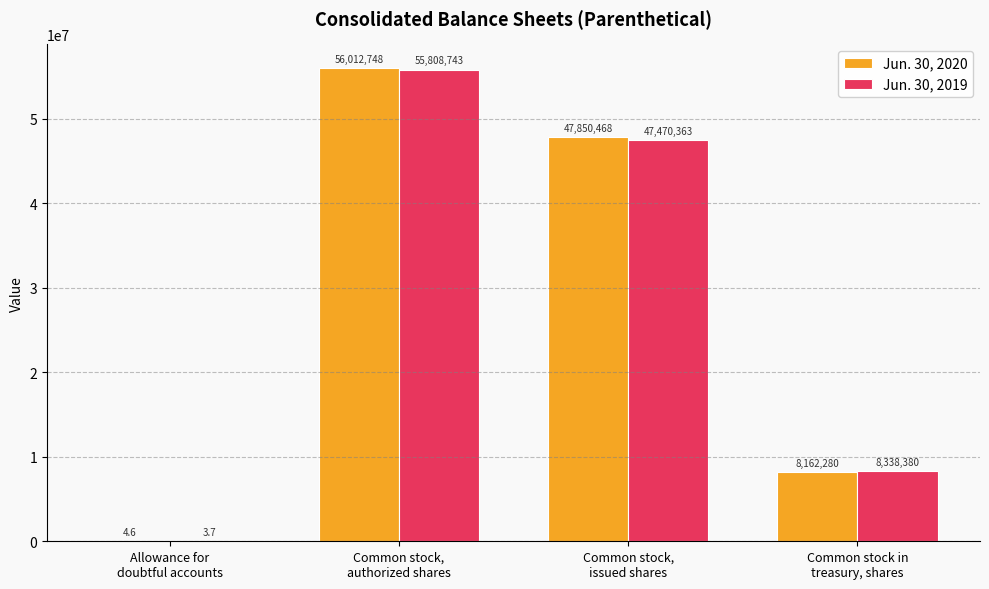

Where is Jun. 30, 2019 nearest to the value 27904373?

Common stock,
issued shares